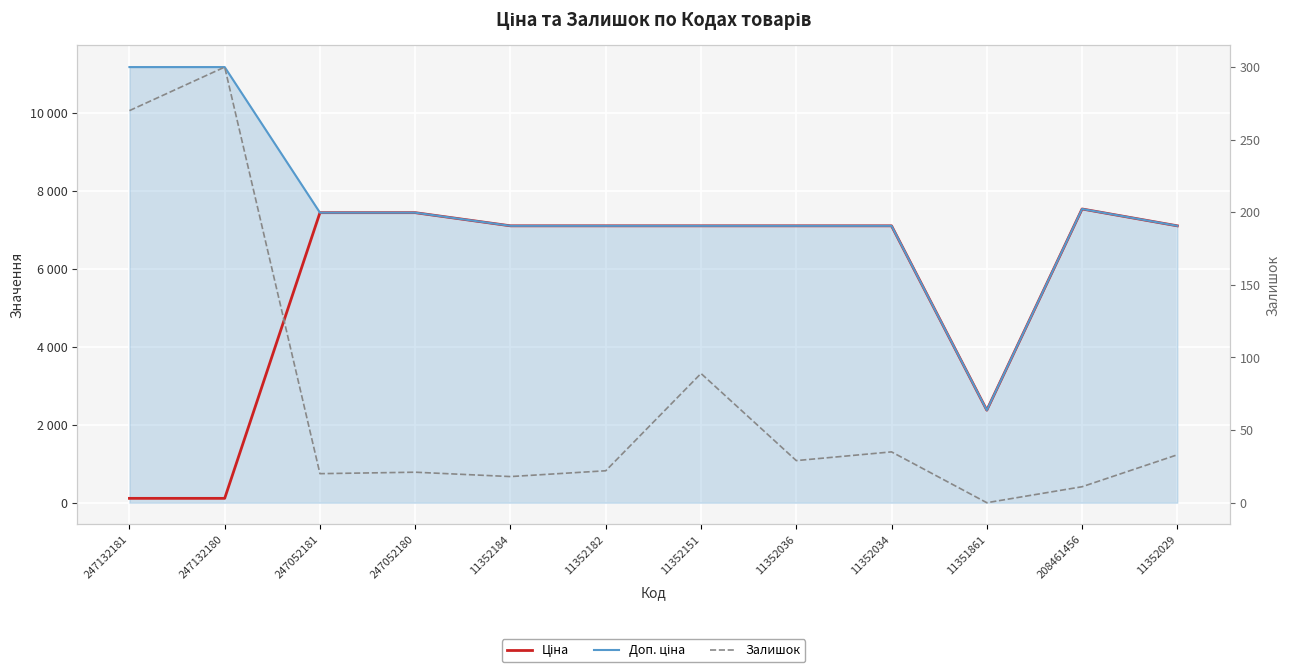

What is the value of the Доп. ціна point at the 2nd from the left?

11169.0